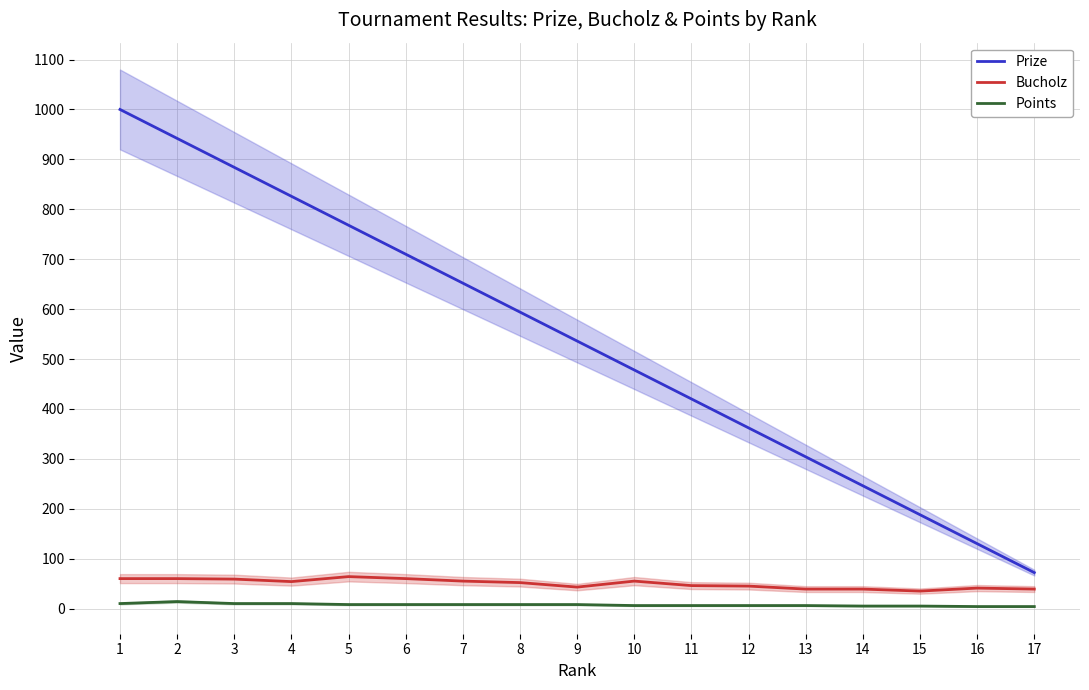

What is the difference between the second highest and second lowest values in the Prize series?

812